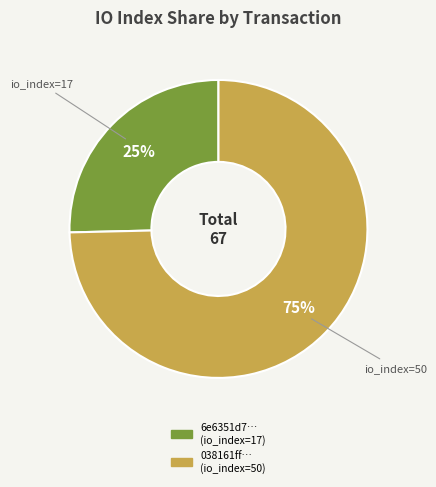

To the nearest percent, what is the average slice percentage?

50%